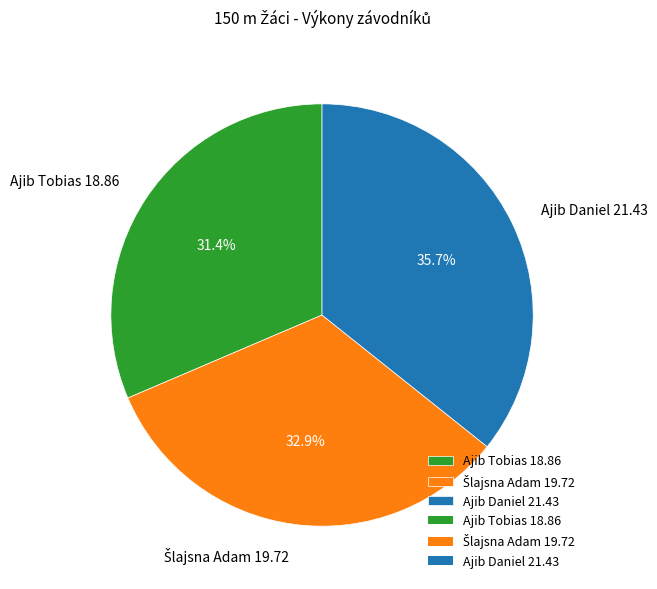

To the nearest percent, what is the difference between the largest and smallest slice percentages?

4%